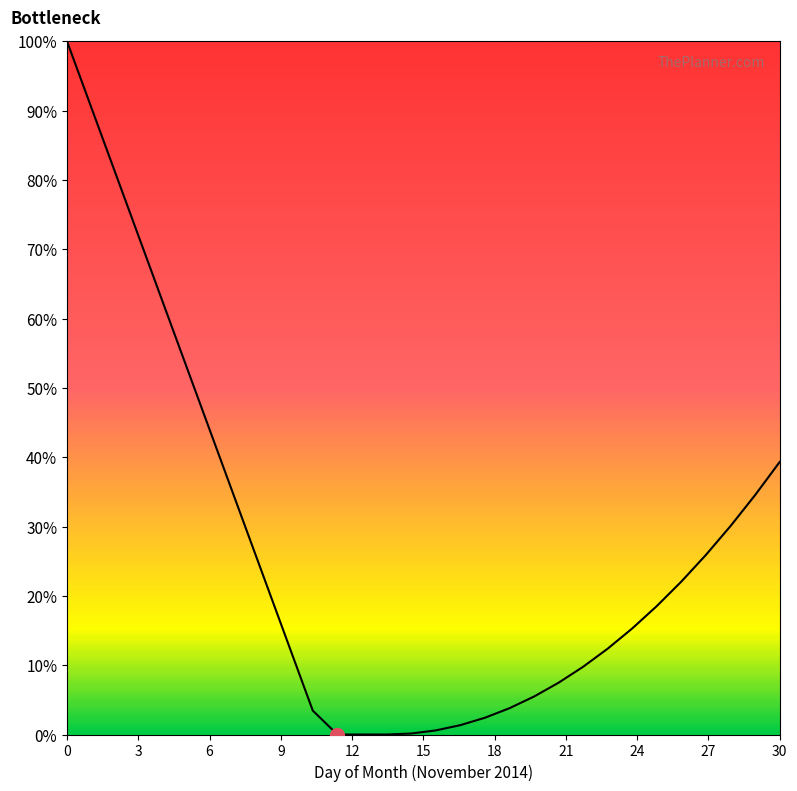

What is the greatest value displayed?

100.0